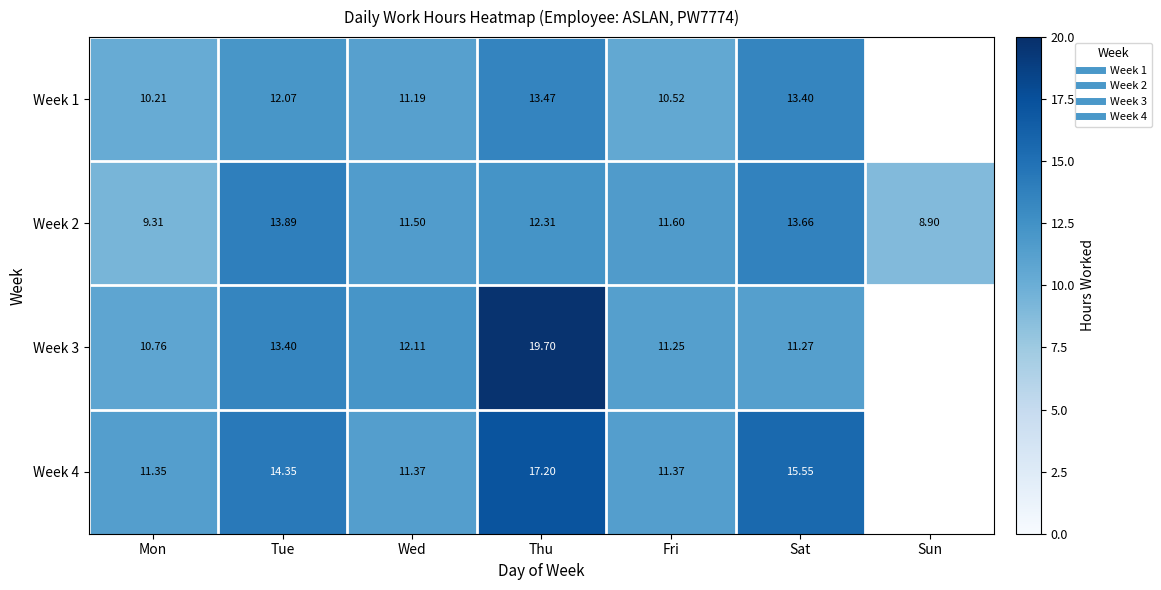

How many data points does each series have?

7